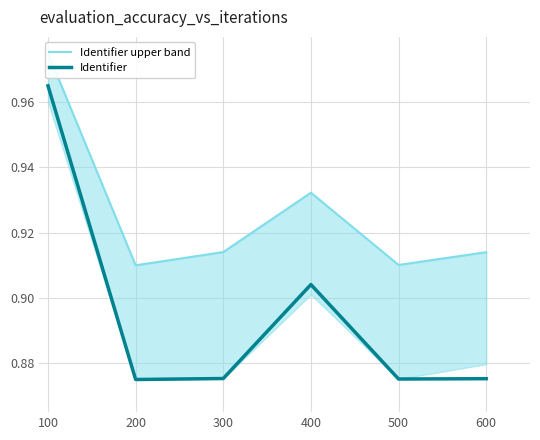

At which category is the sum across all series the highest?

100